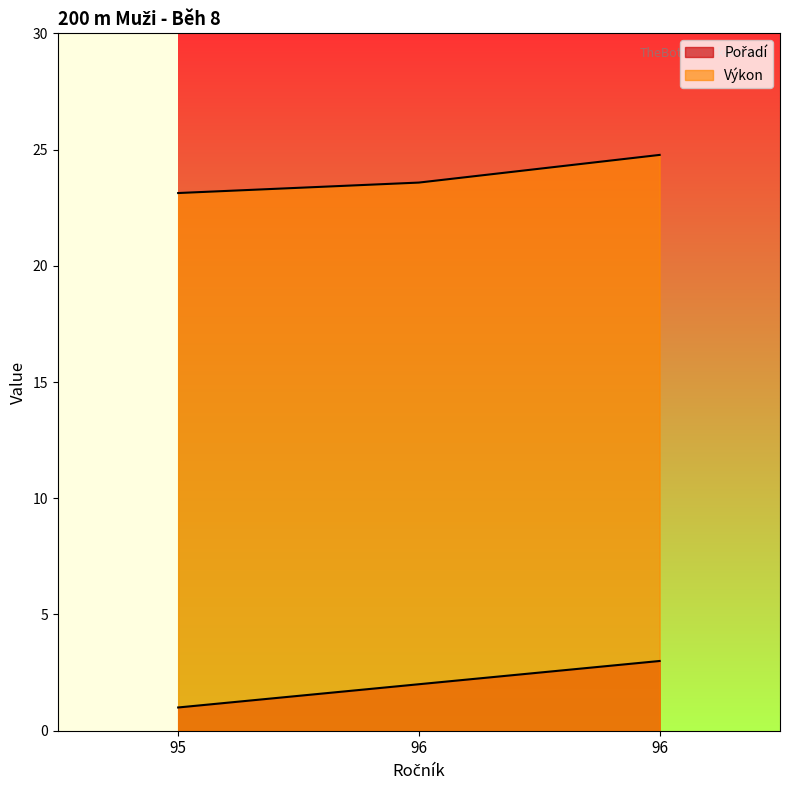

What are all the series names shown in the legend?

Pořadí, Výkon